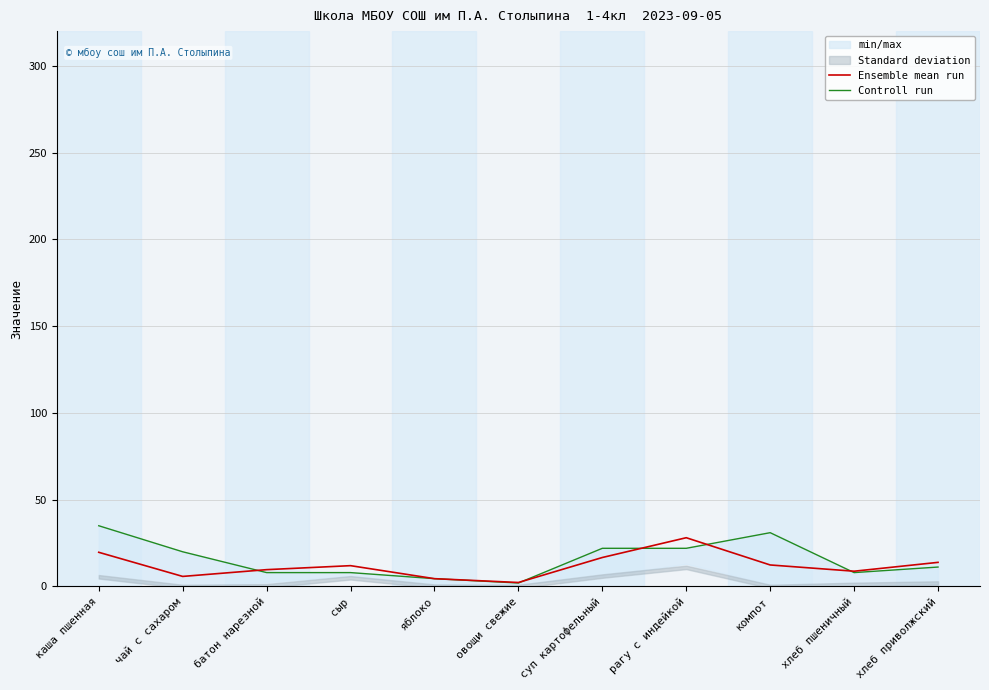

Reading left to right, list all the values displayed in this chart.

Ensemble mean run: 19.7	5.8	9.7	12.0	4.5	2.3	16.7	28.1	12.4	8.8	13.9
Controll run: 35.0	20.0	8.0	8.0	4.5	2.0	22.0	22.0	31.0	8.0	11.2